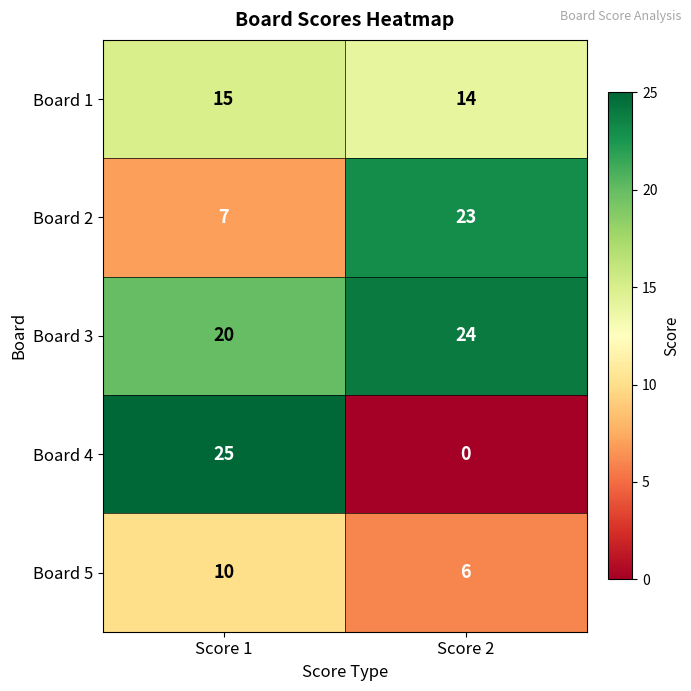

Which series has the widest spread of values?

Board 4